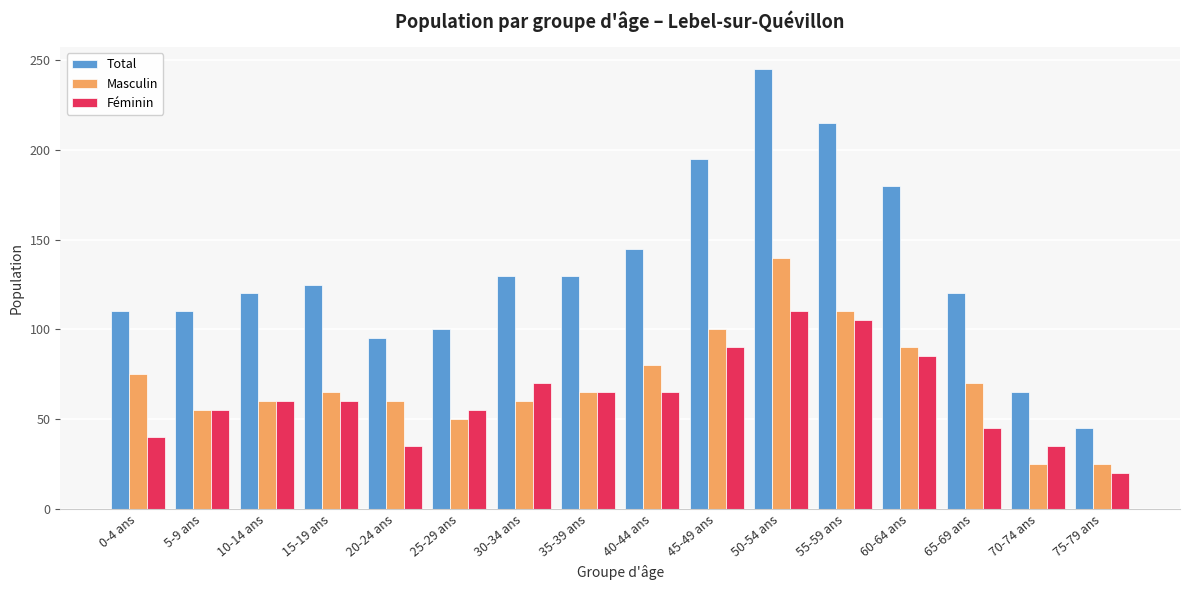

The Féminin series shows 40 at 0-4 ans. True or false?

True